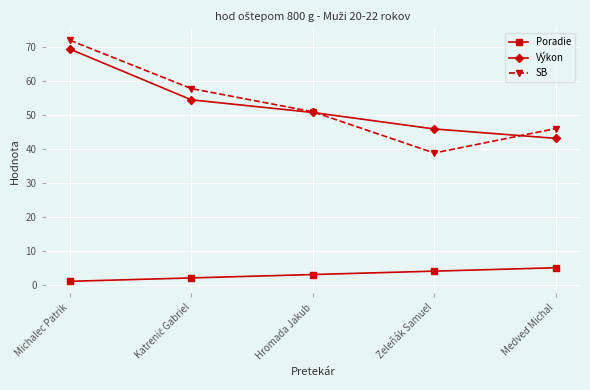

What is the label of the 3rd point from the right?

Hromada Jakub